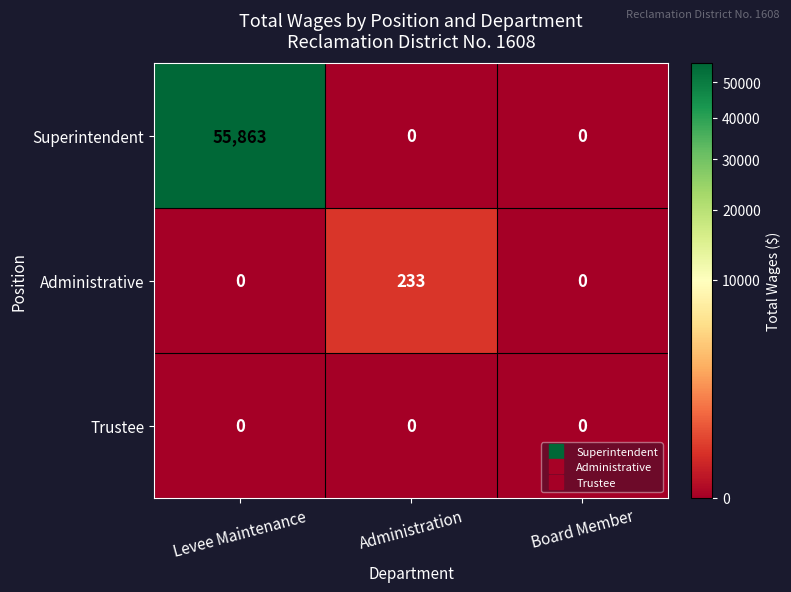

Reading left to right, list all the values displayed in this chart.

Superintendent: 55863	0	0
Administrative: 0	233	0
Trustee: 0	0	0